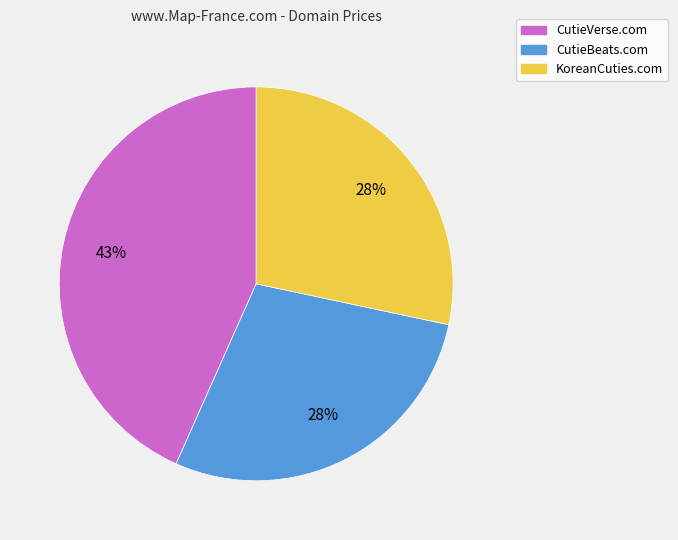

What percentage is the KoreanCuties.com slice, to the nearest percent?

28%